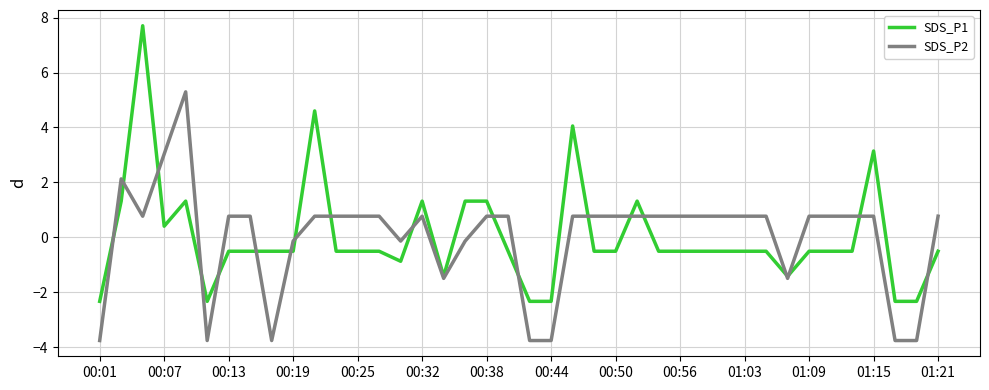

Does the chart have visible grid lines?

Yes